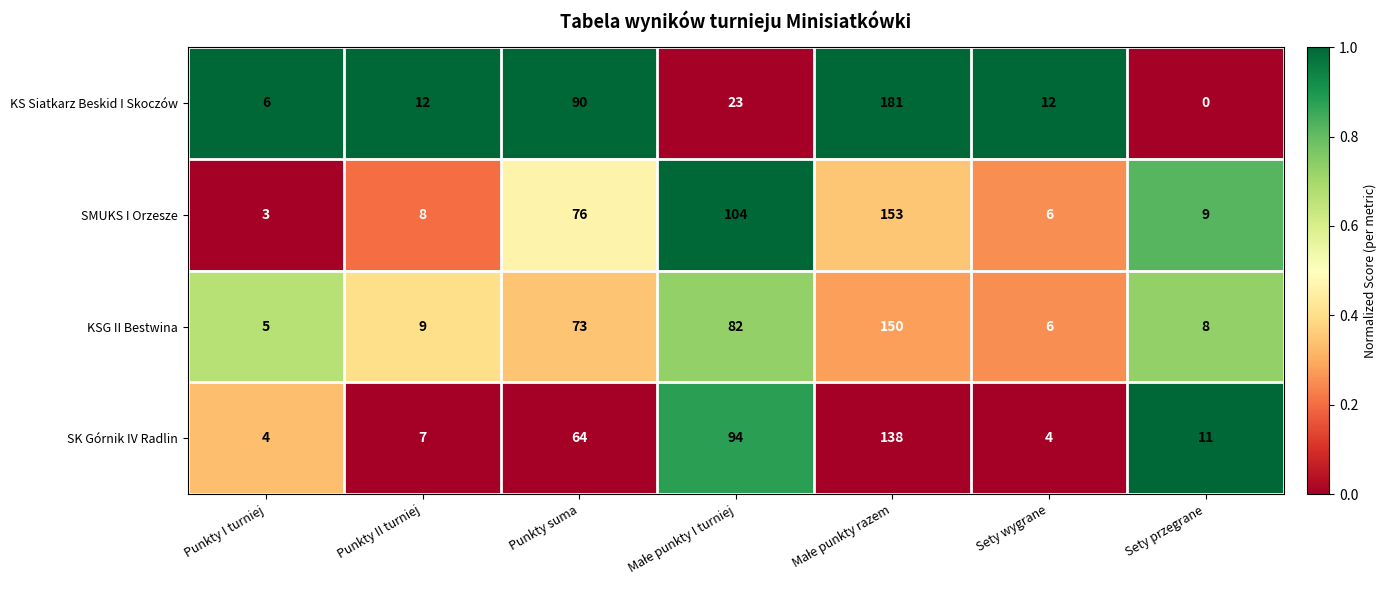

What is the total value across all series at Punkty I turniej?

18